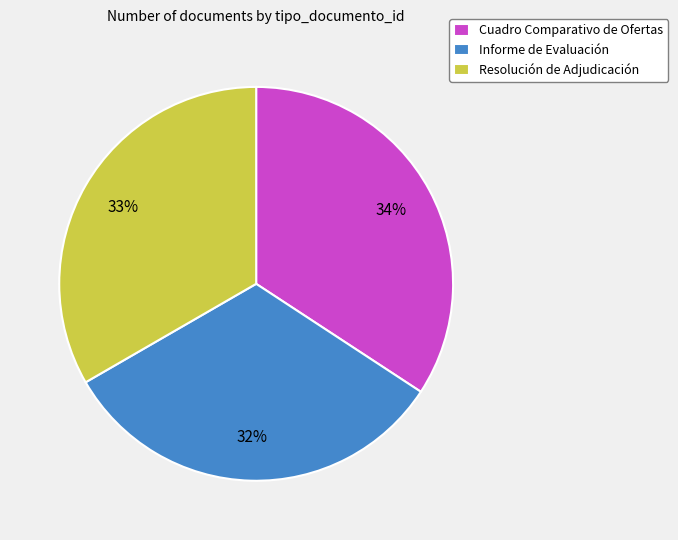

Count the number of slices in the pie.

3